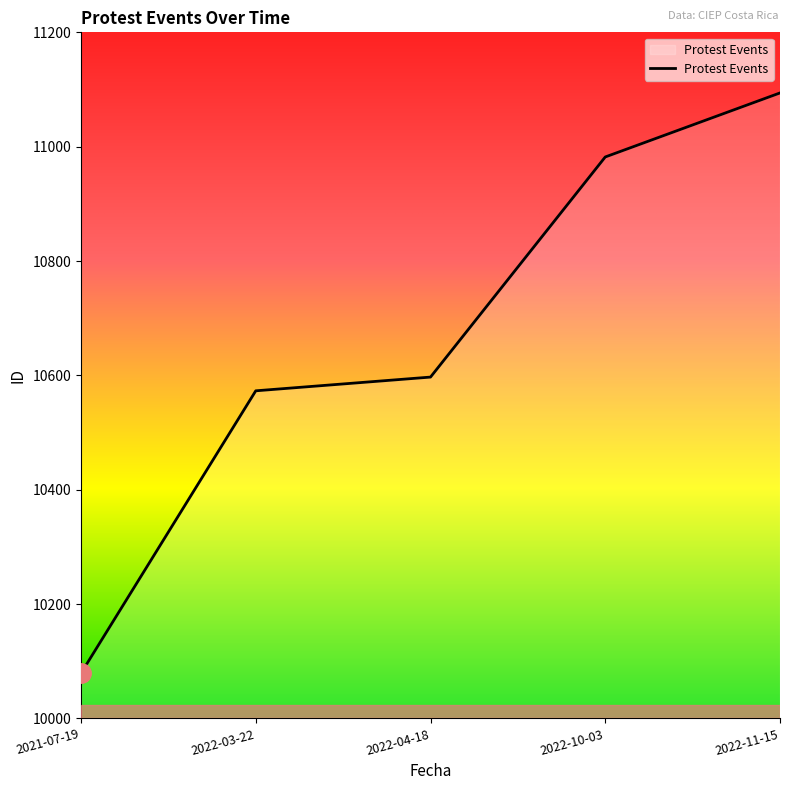

Reading left to right, list all the values displayed in this chart.

2021-07-19=10079	2022-03-22=10573	2022-04-18=10597	2022-10-03=10982	2022-11-15=11094